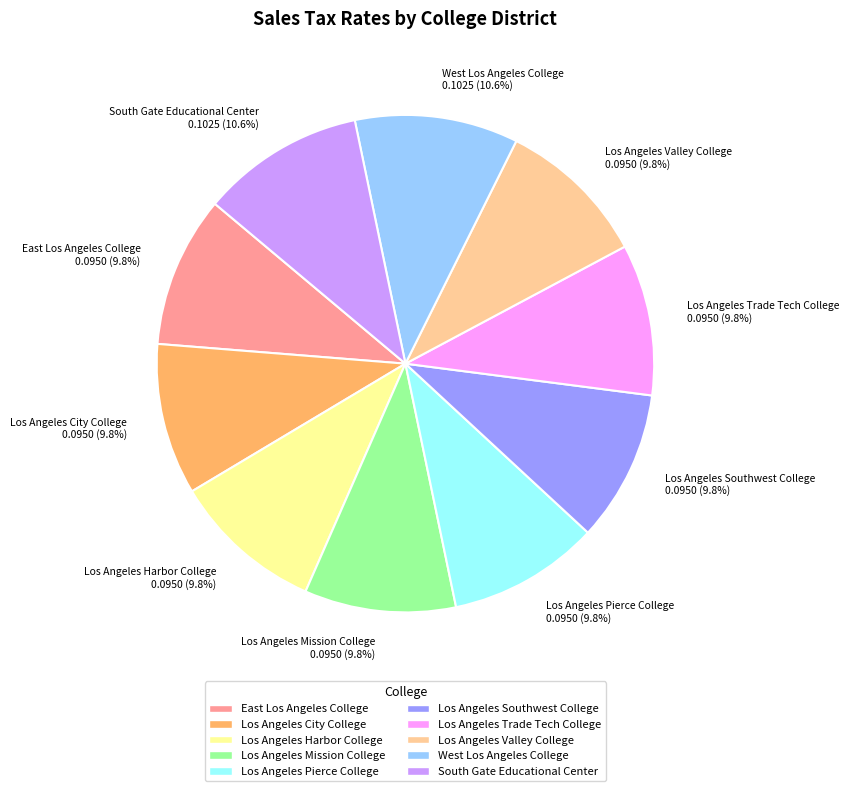

Does Los Angeles Southwest College account for over 50% of the chart?

No